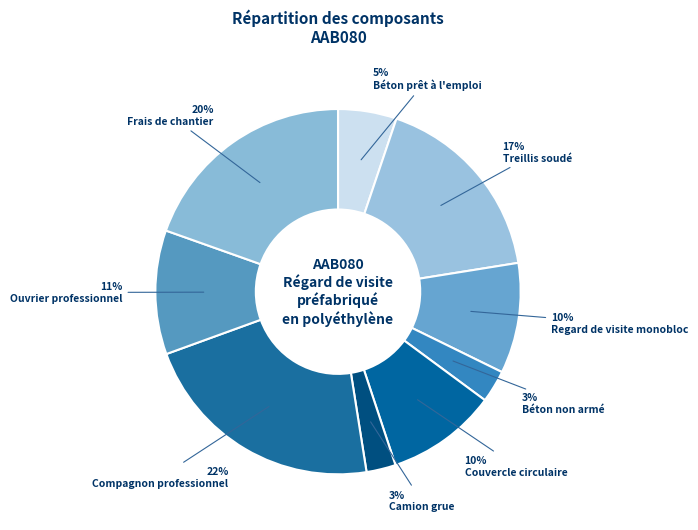

Rank the categories by value from lowest to highest.

Camion grue, Béton non armé, Béton prêt à l'emploi, Regard de visite monobloc, Couvercle circulaire, Ouvrier professionnel, Treillis soudé, Frais de chantier, Compagnon professionnel